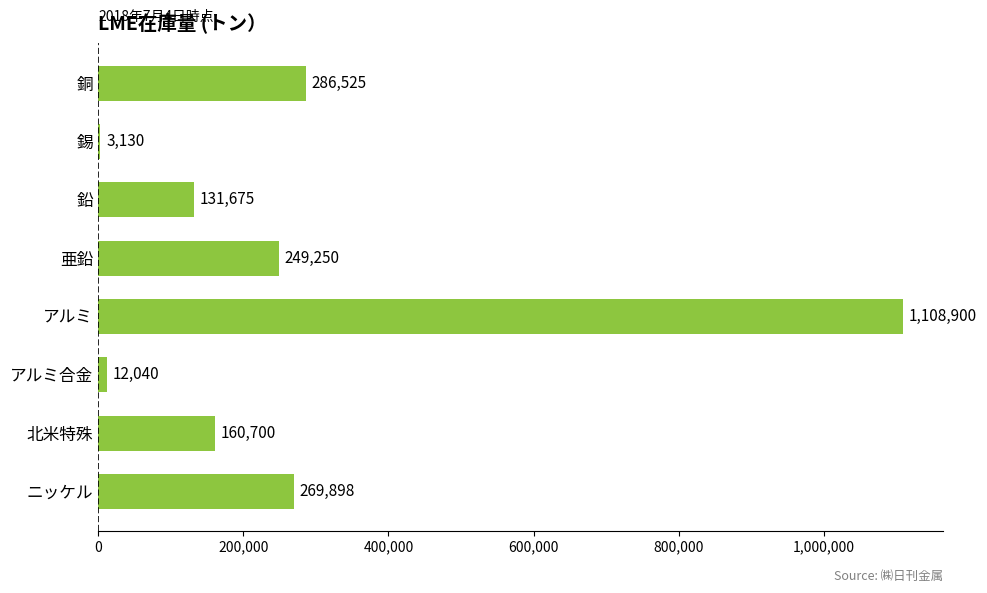

Which category has the highest value across all series?

アルミ